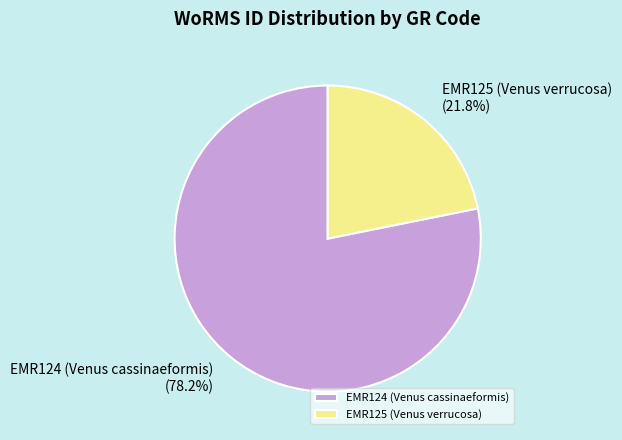

To the nearest percent, what is the difference between the largest and smallest slice percentages?

56%